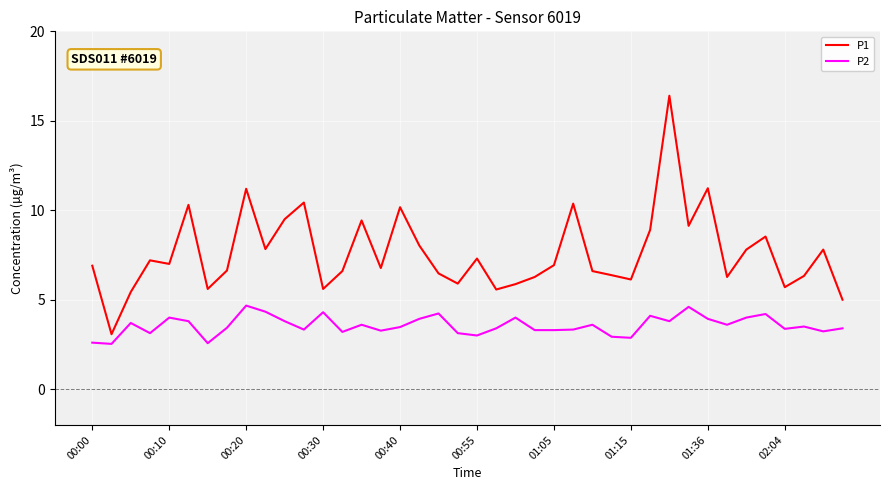

True or false: P1 and P2 intersect in this chart.

False